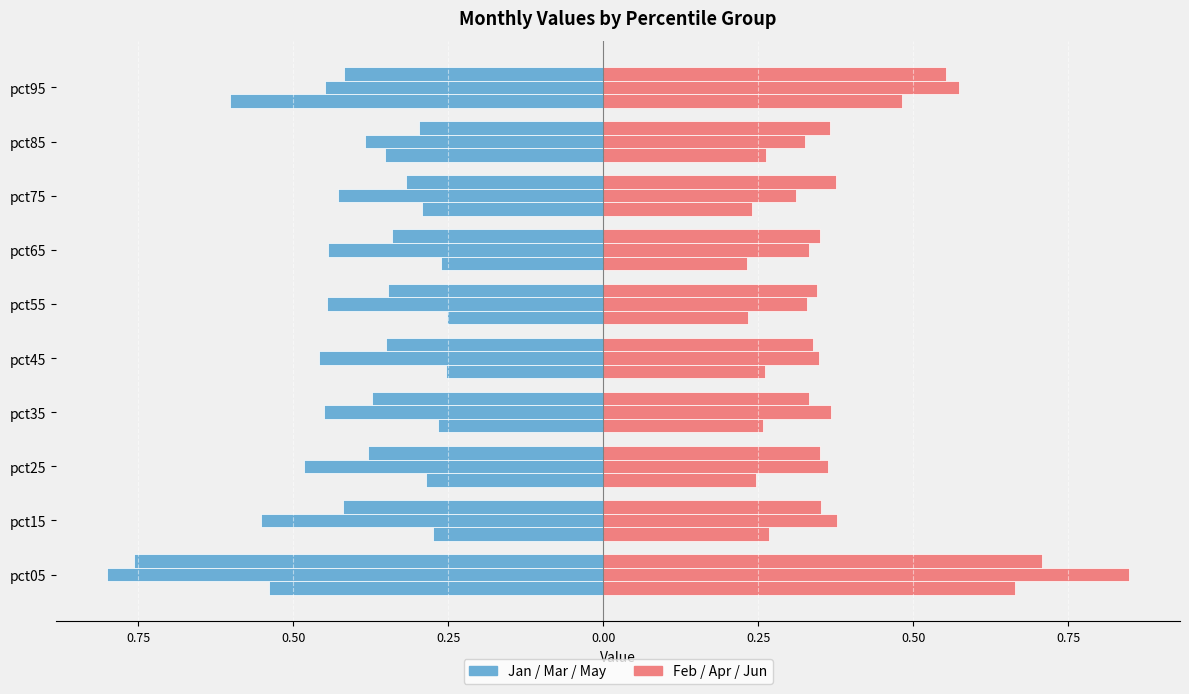

Is it true that Jan equals -0.1 at pct35?

False